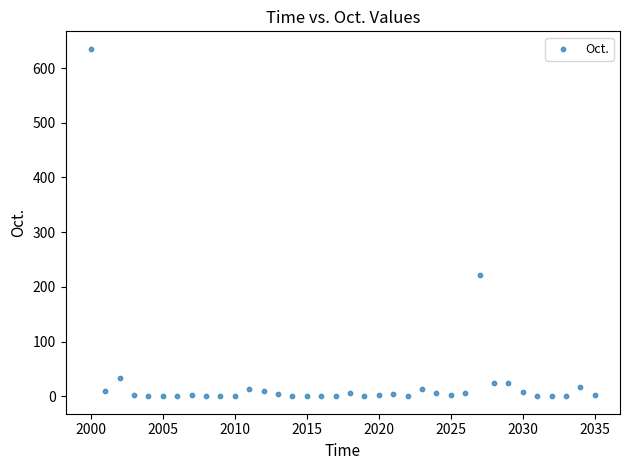

What is the range of Y values (max minus min)?

635.4